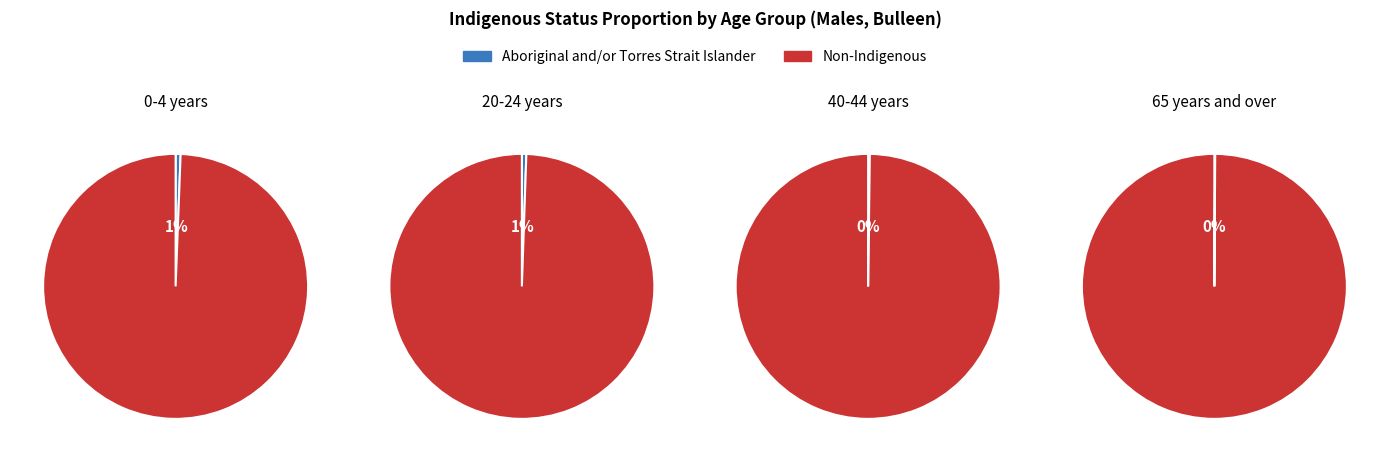

Which slice is the largest?

65 years and over